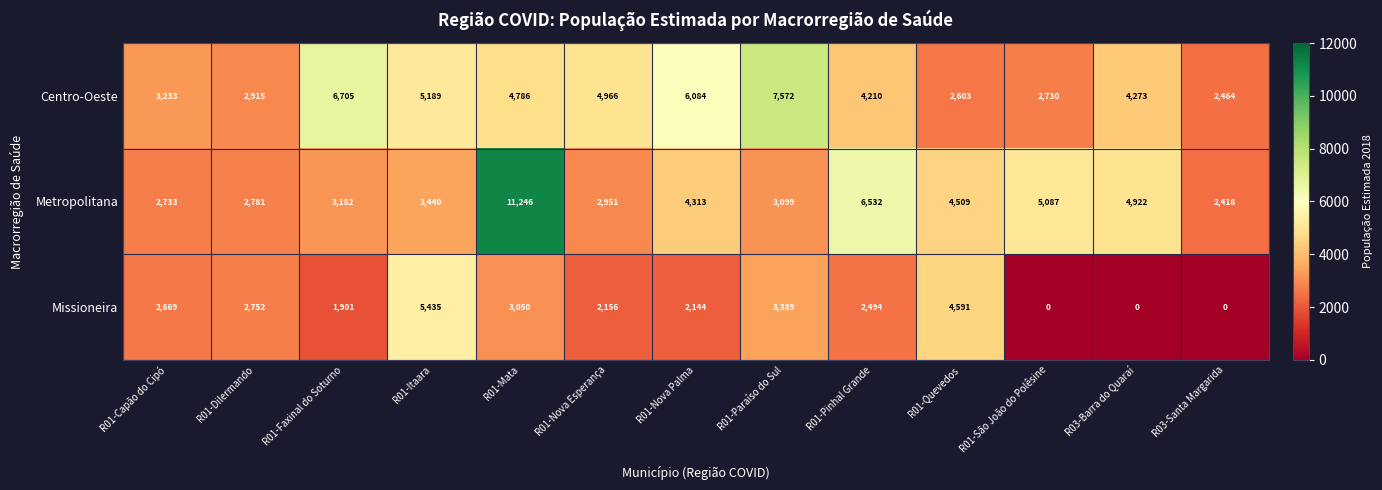

What is the sum of all Metropolitana values?

57213